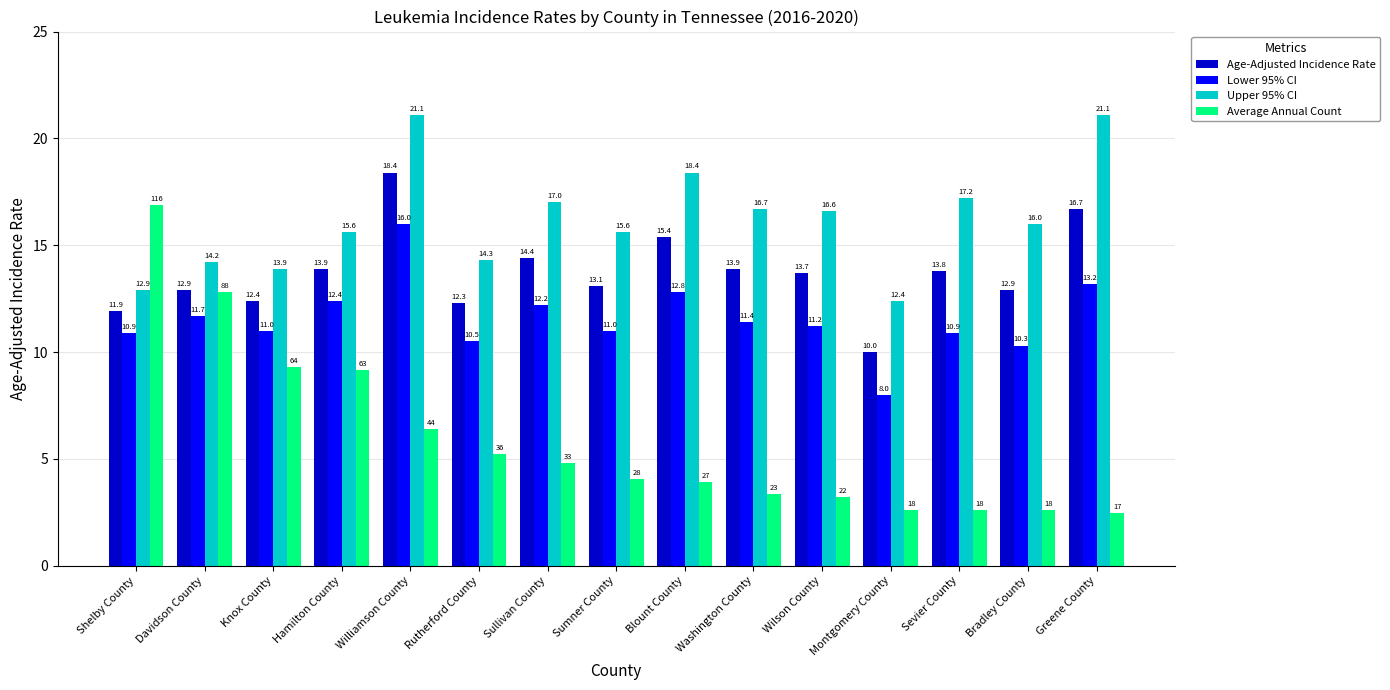

At which label does Average Annual Count reach its peak?

Shelby County